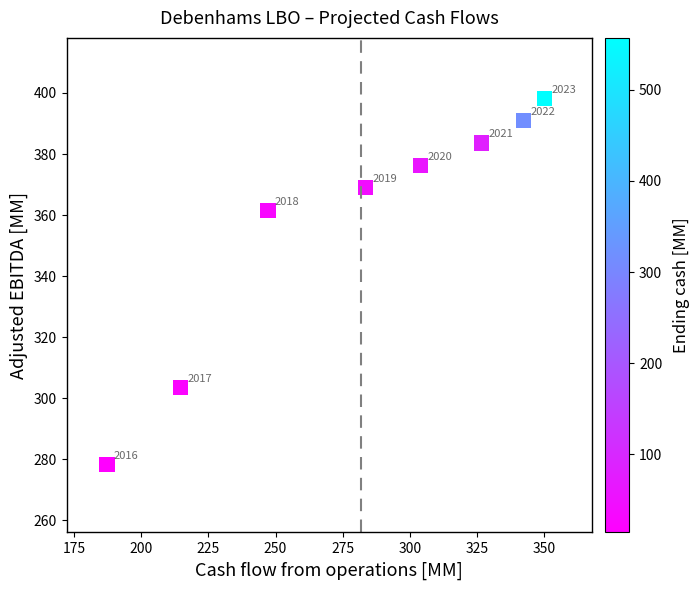

What Y value in the scatter plot is closest to 338?

361.4